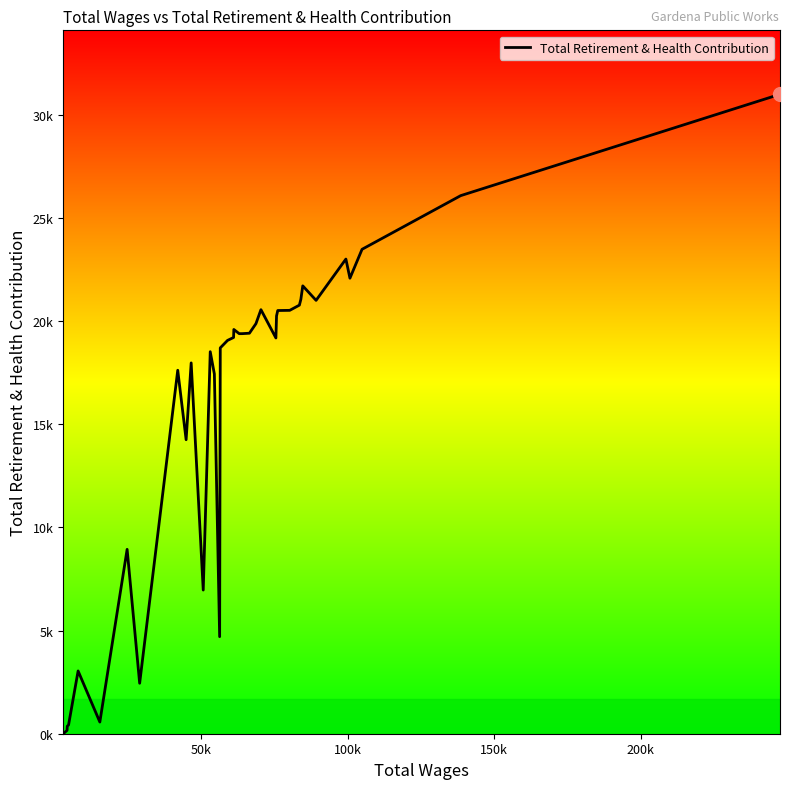

Does the chart have visible grid lines?

No